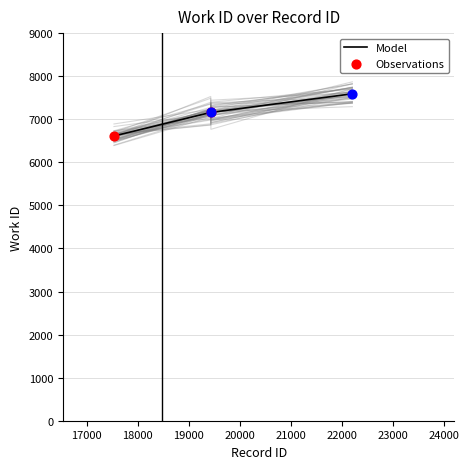

What is the highest value of the Model series?

7591